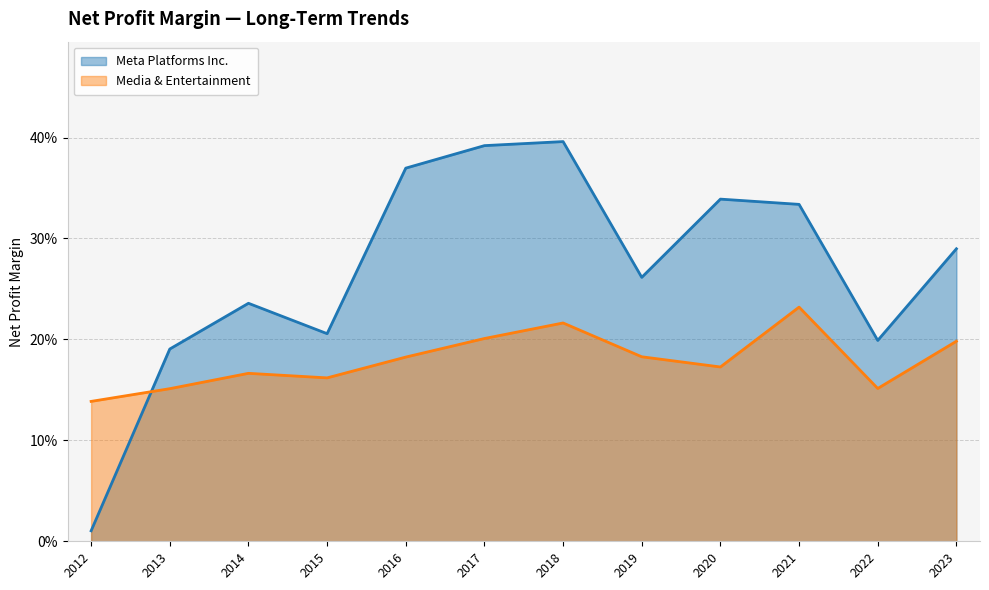

Is it true that Media & Entertainment equals 0.1 at 2023?

False